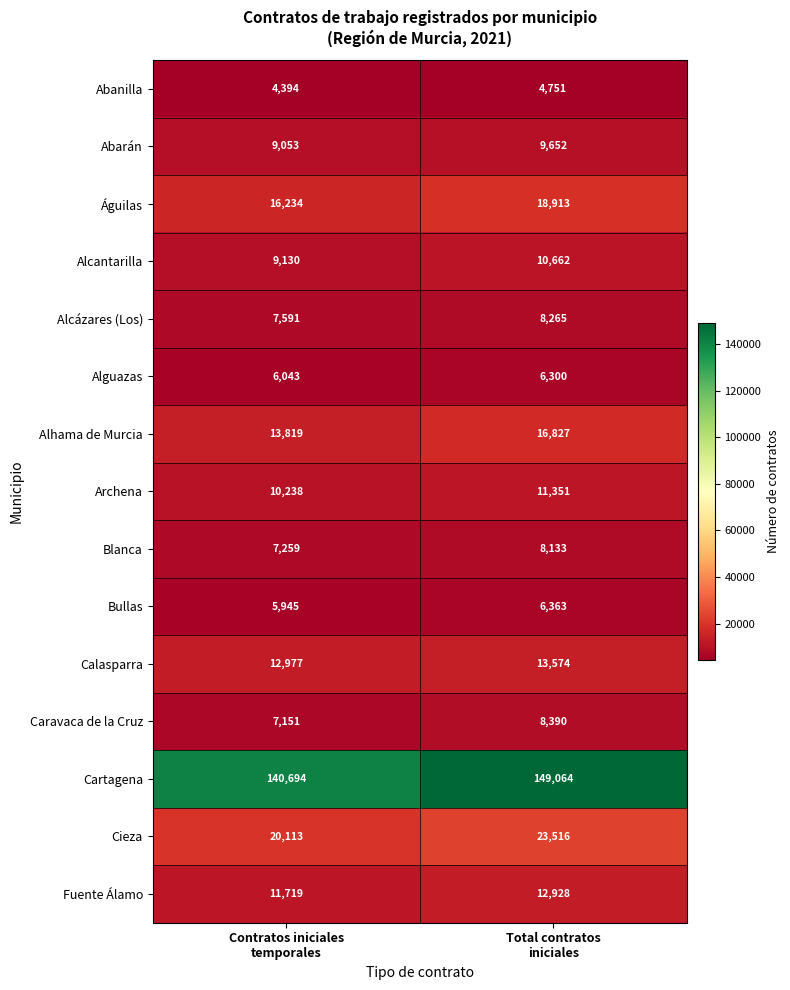

Which series has the largest range (max minus min)?

Cartagena